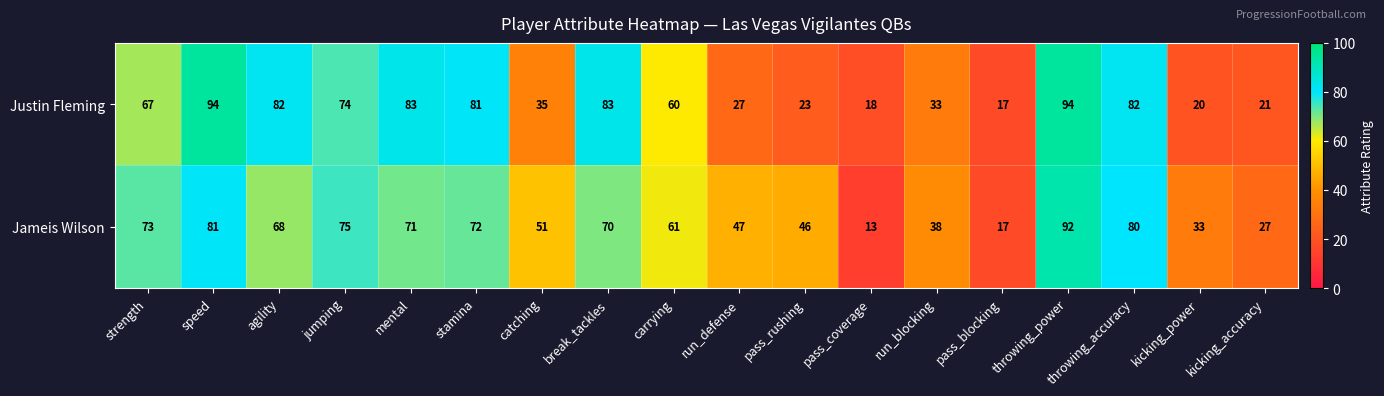

What is the approximate value of Justin Fleming at speed, to the nearest 10?

90